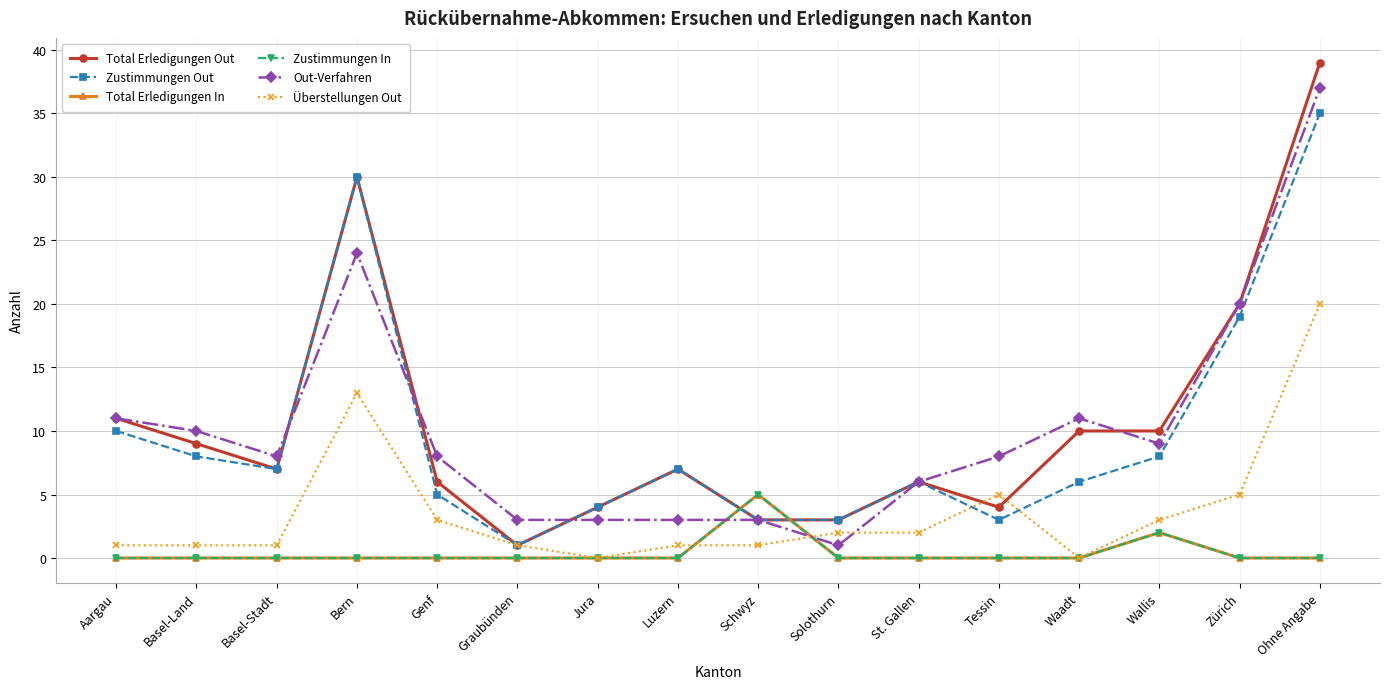

True or false: Total Erledigungen Out and Out-Verfahren intersect in this chart.

True